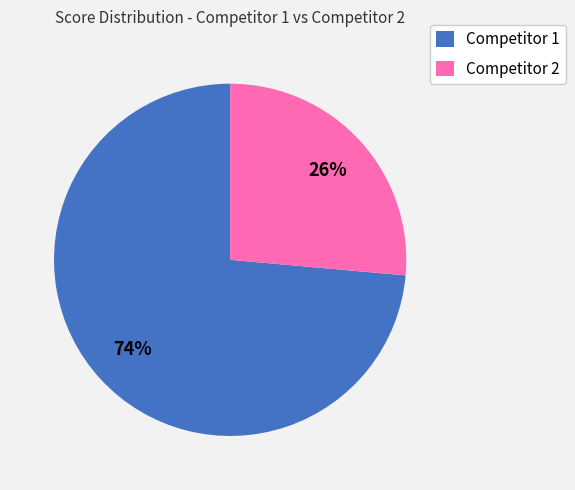

What is the largest slice in the pie chart?

Competitor 1